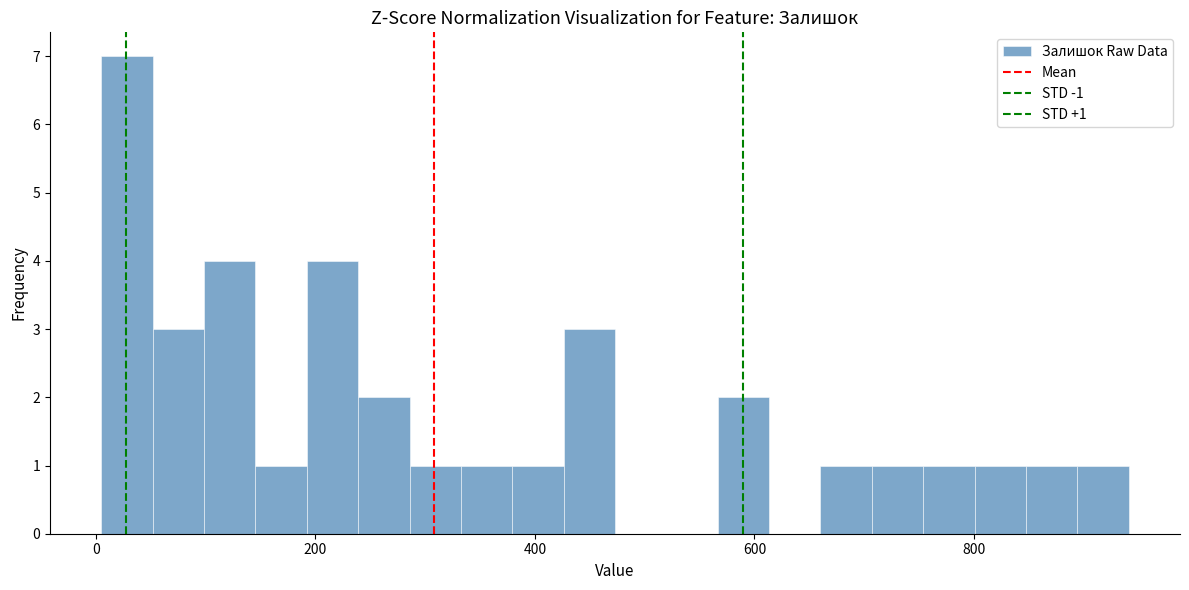

Read against the x-axis, roughly where is the centre of the tallest bar?

20